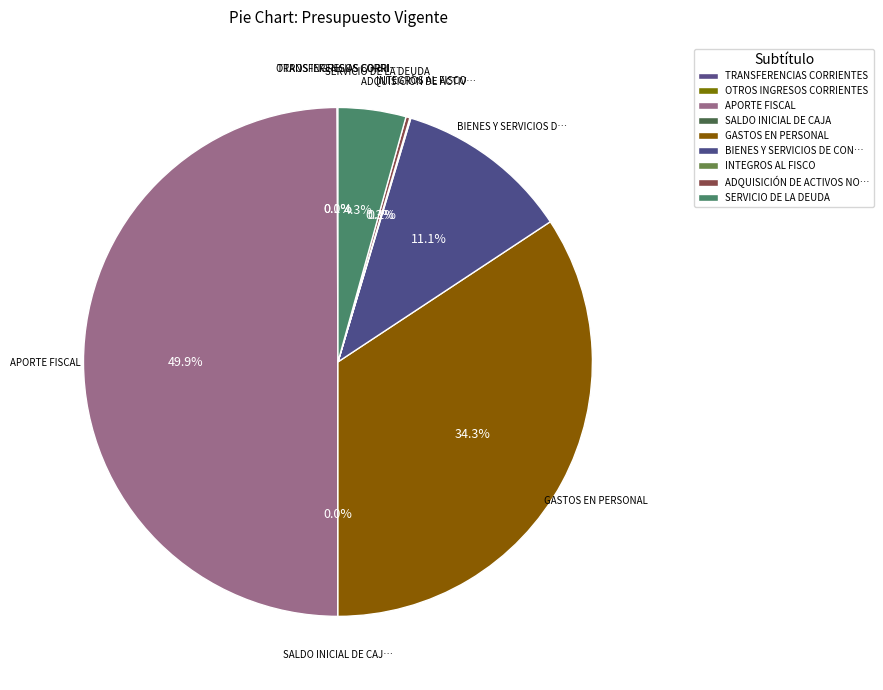

Rank the categories by value from highest to lowest.

APORTE FISCAL, GASTOS EN PERSONAL, BIENES Y SERVICIOS DE CONSUMO, SERVICIO DE LA DEUDA, ADQUISICIÓN DE ACTIVOS NO FINANCIEROS, OTROS INGRESOS CORRIENTES, INTEGROS AL FISCO, TRANSFERENCIAS CORRIENTES, SALDO INICIAL DE CAJA